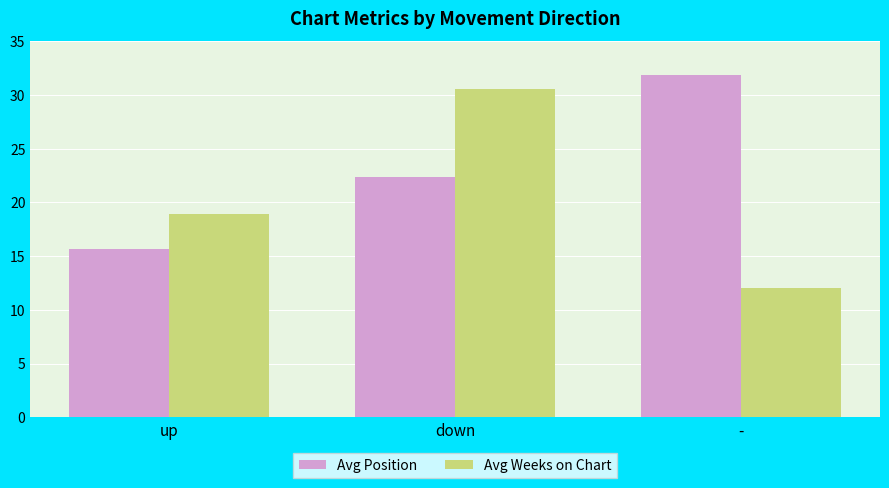

How many data points in Avg Position are less than 22?

1